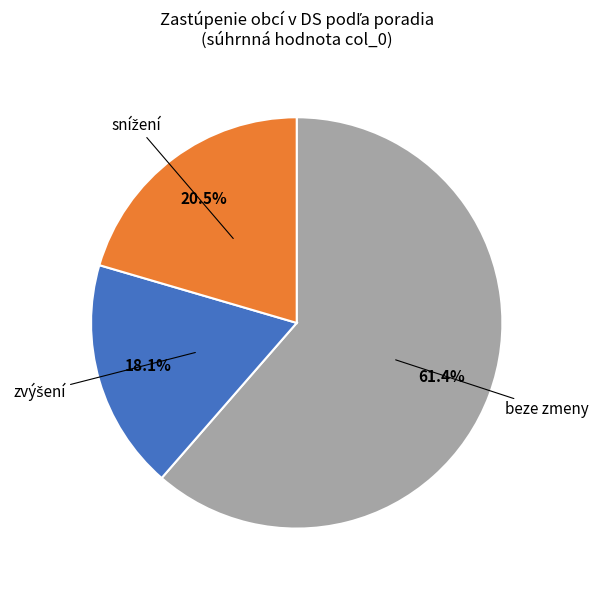

Is there a majority slice in this chart?

Yes